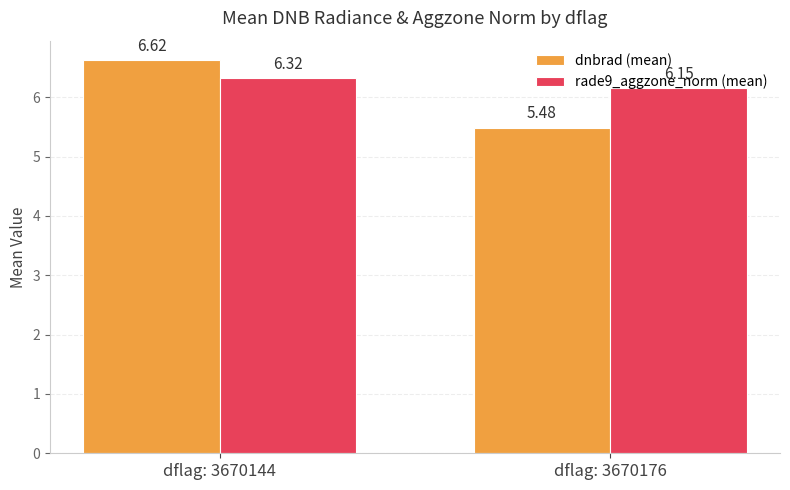

What is the smallest value displayed?

5.5